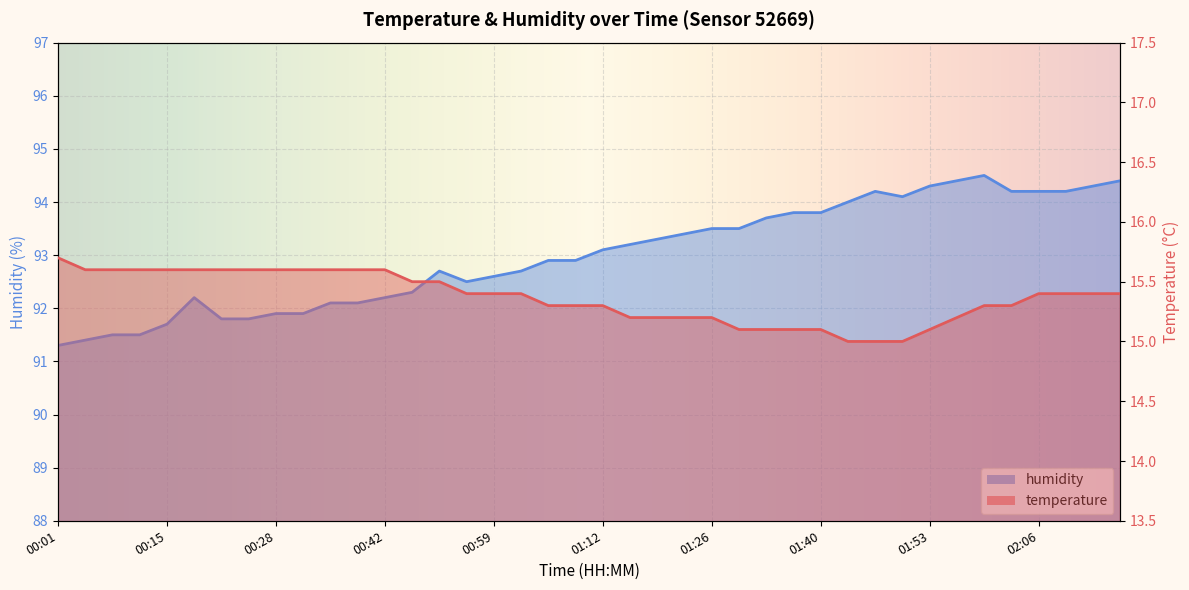

True or false: humidity and temperature cross at least once.

False